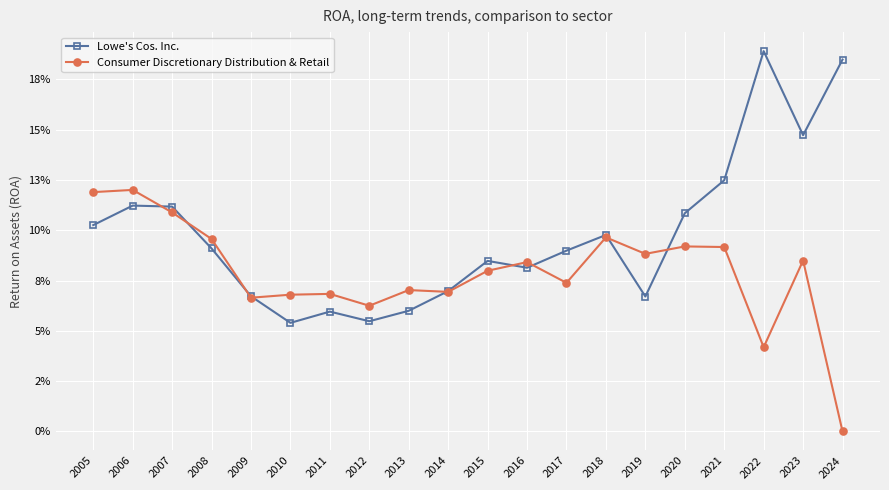

Does the chart have visible grid lines?

Yes